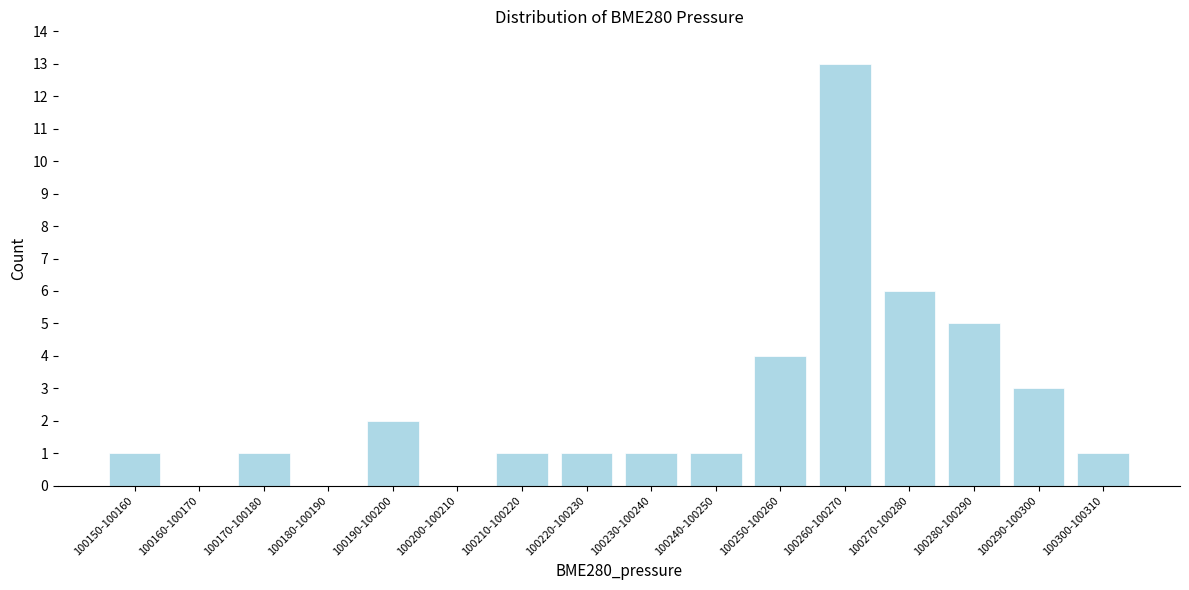

Reading left to right, extract all data points from this chart.

100150-100160=1	100160-100170=0	100170-100180=1	100180-100190=0	100190-100200=2	100200-100210=0	100210-100220=1	100220-100230=1	100230-100240=1	100240-100250=1	100250-100260=4	100260-100270=13	100270-100280=6	100280-100290=5	100290-100300=3	100300-100310=1